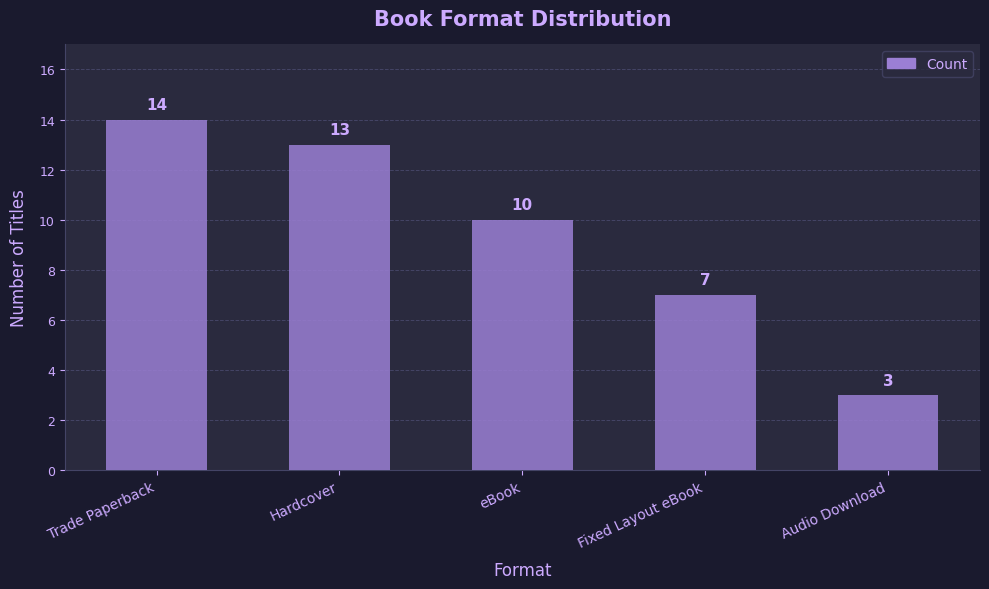

How many bars are there in total?

5